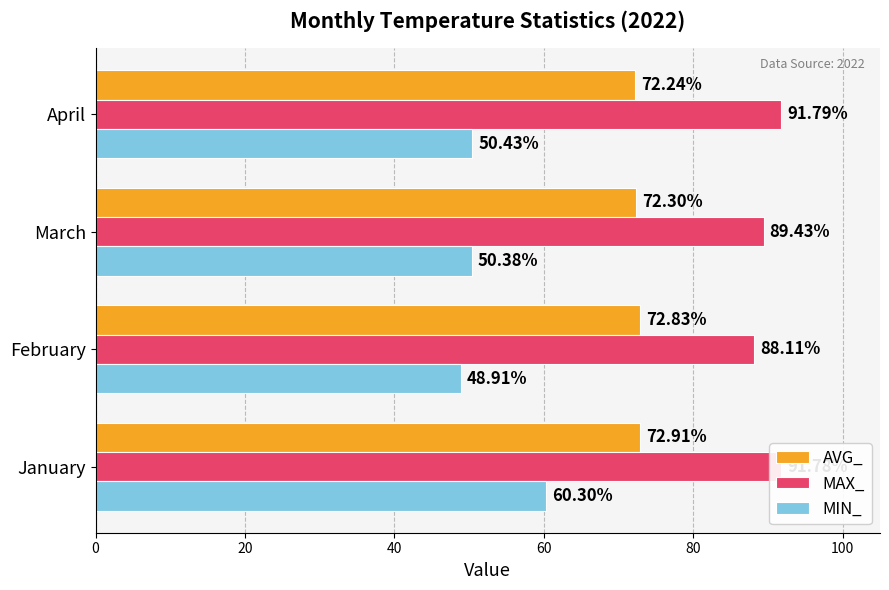

What is the difference between the second highest and minimum values in the MIN_ series?

1.5